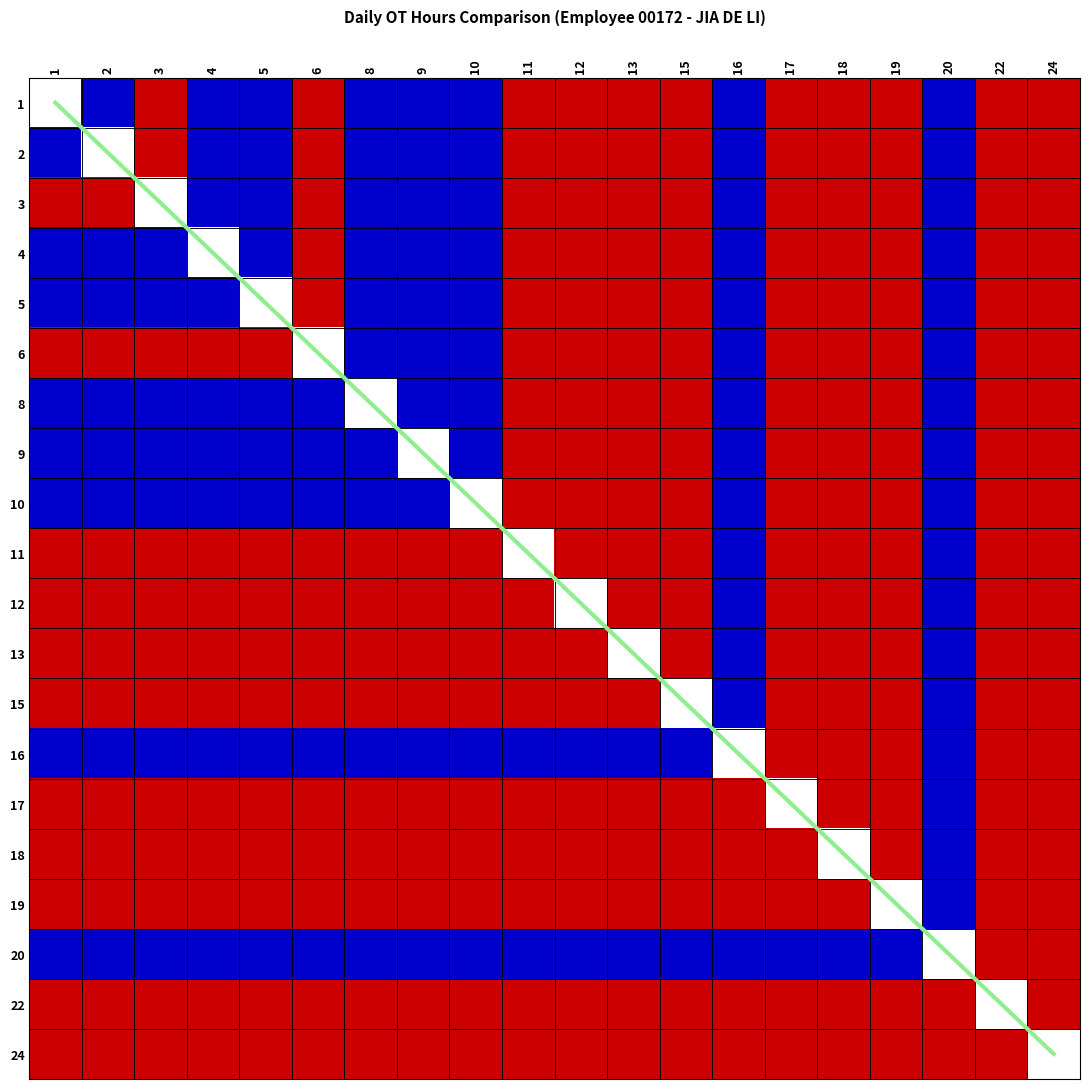

At how many categories does at least one series exceed 0?

20